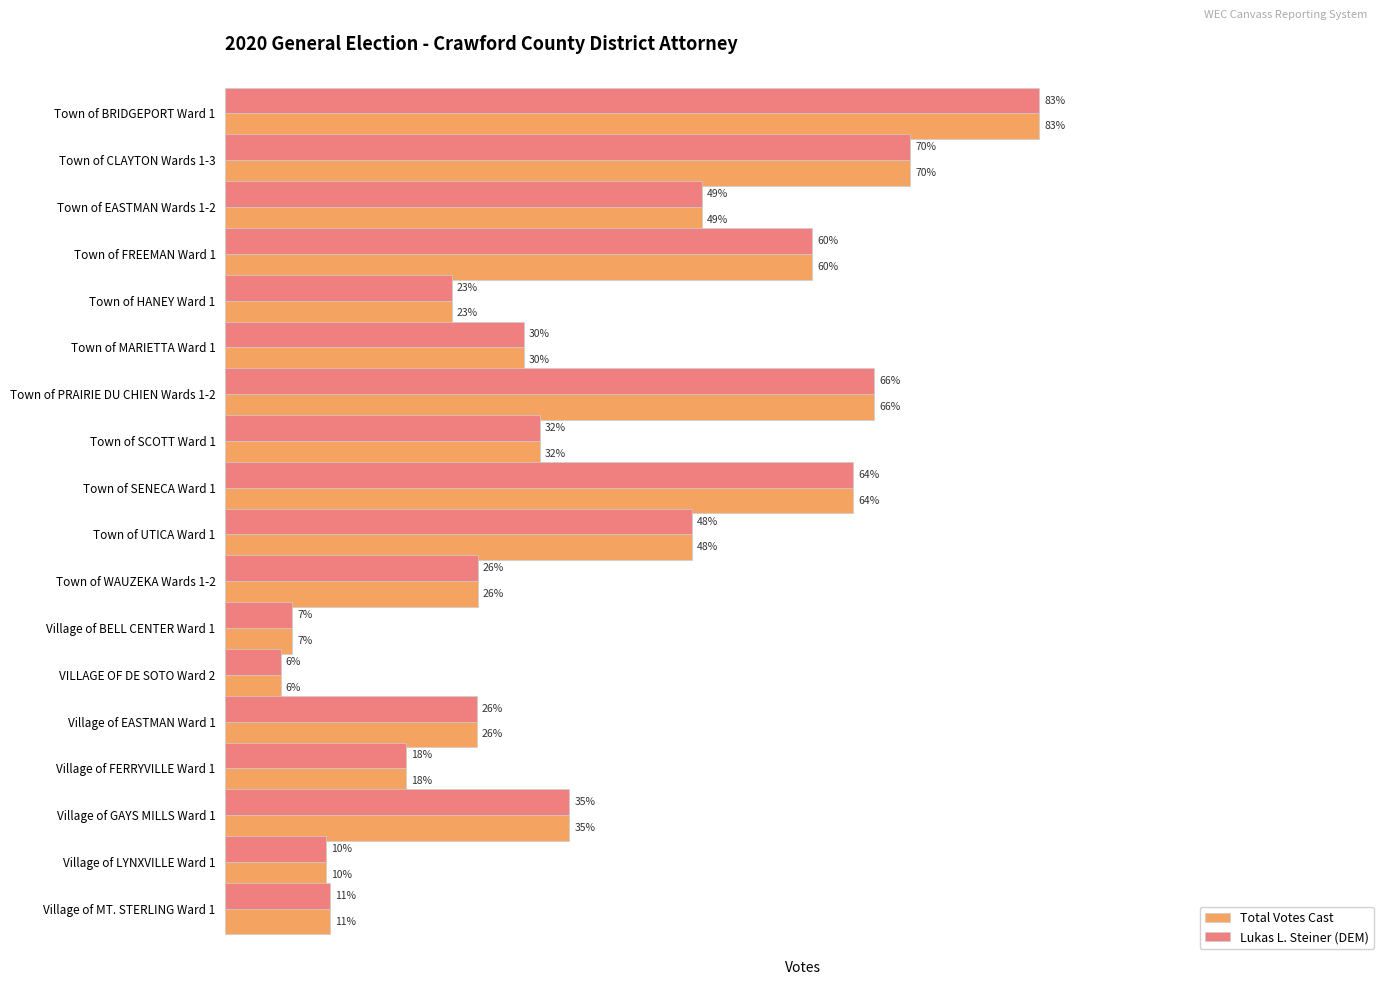

What is the sum of all Total Votes Cast values?

3987